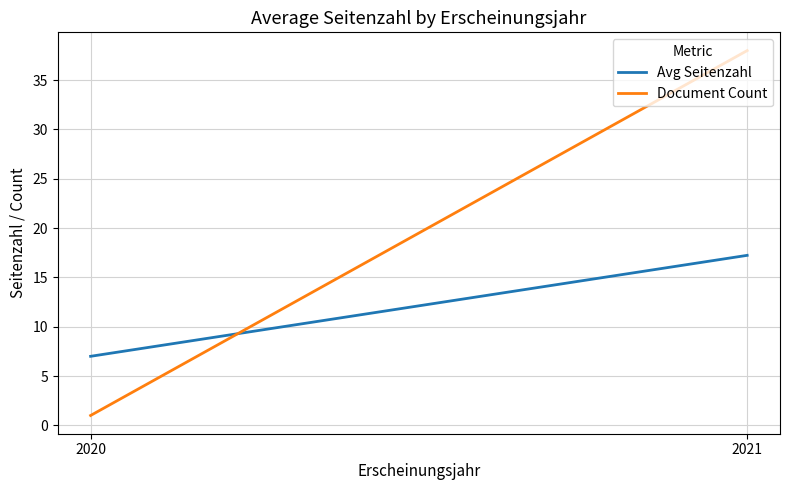

Does the chart display data point markers on the line(s)?

No